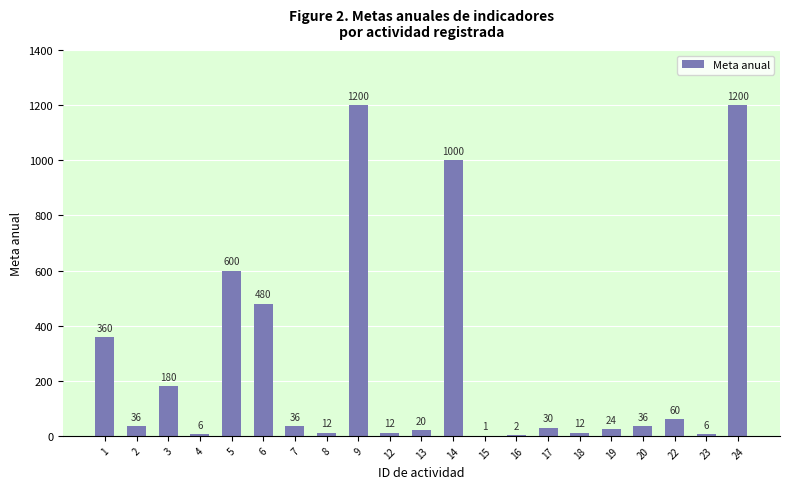

The chart shows a value of 6 at 4. True or false?

True